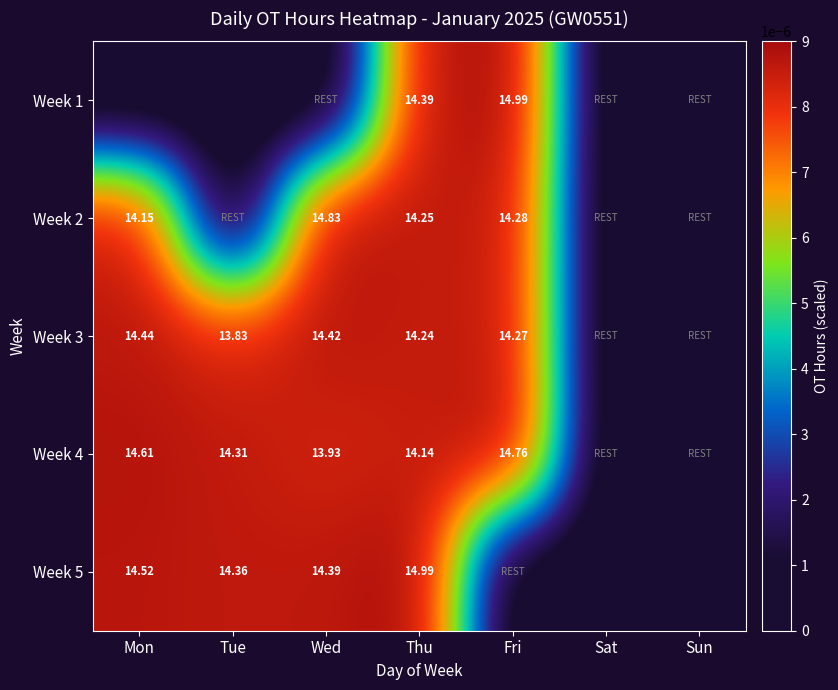

Is the value of Week 3 at Fri greater than the value of Week 5 at Wed?

No